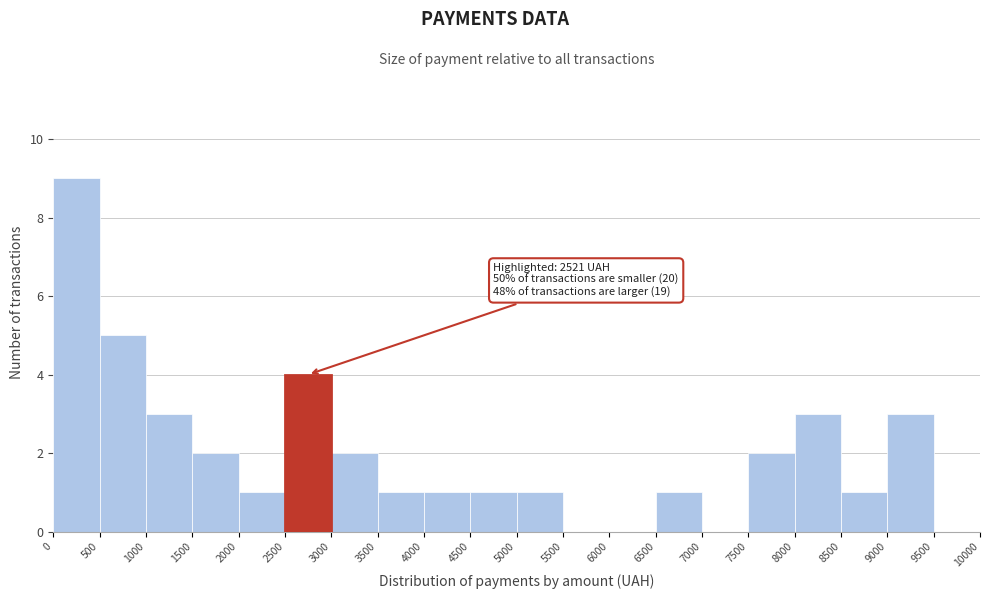

Which range on the x-axis has the tallest bar?

0 to 500